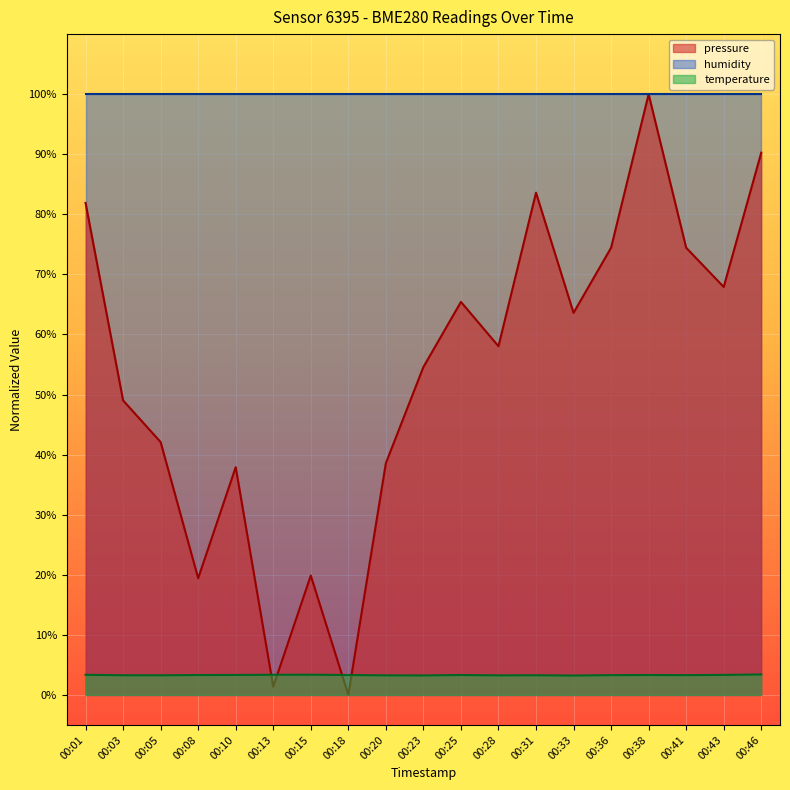

What is the difference between the highest and lowest values at 00:46?

96.6